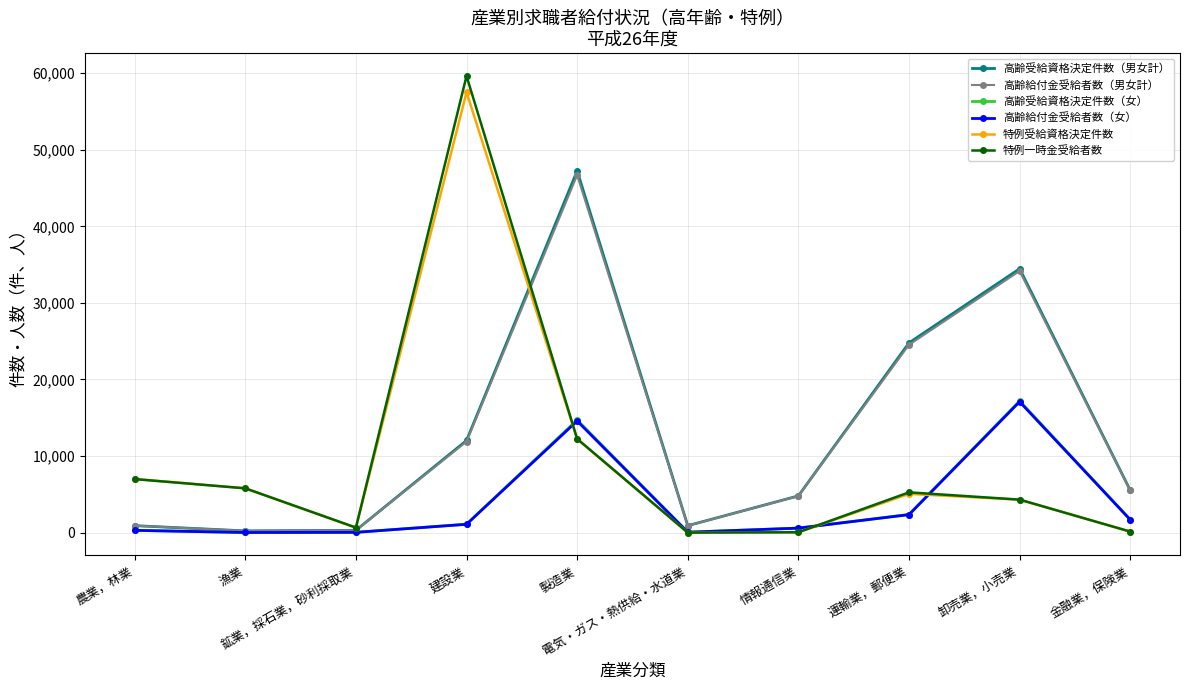

What position from the left is 金融業，保険業?

10